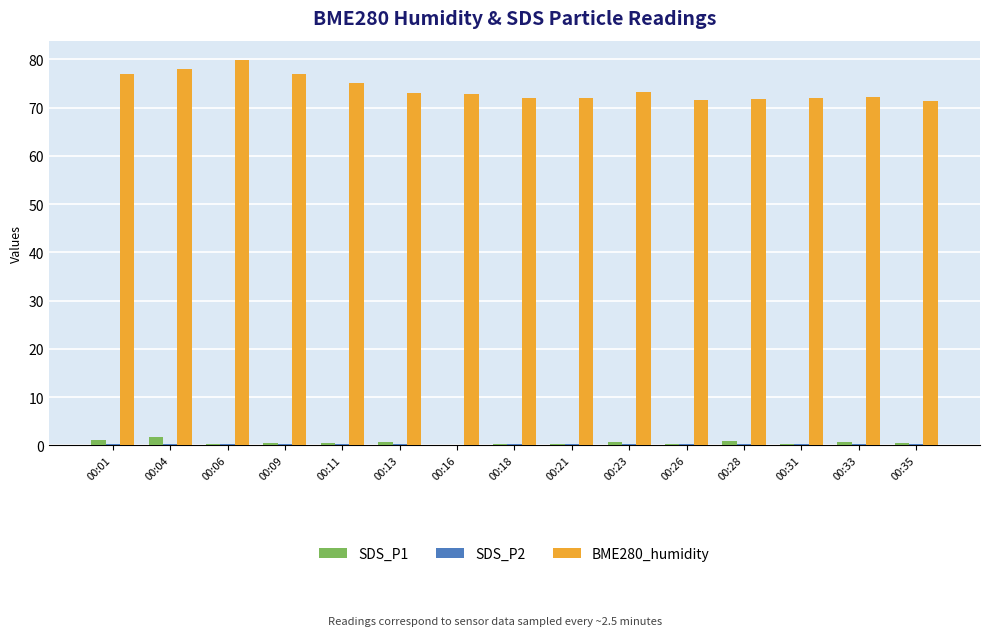

What is the highest value of the SDS_P1 series?

1.8